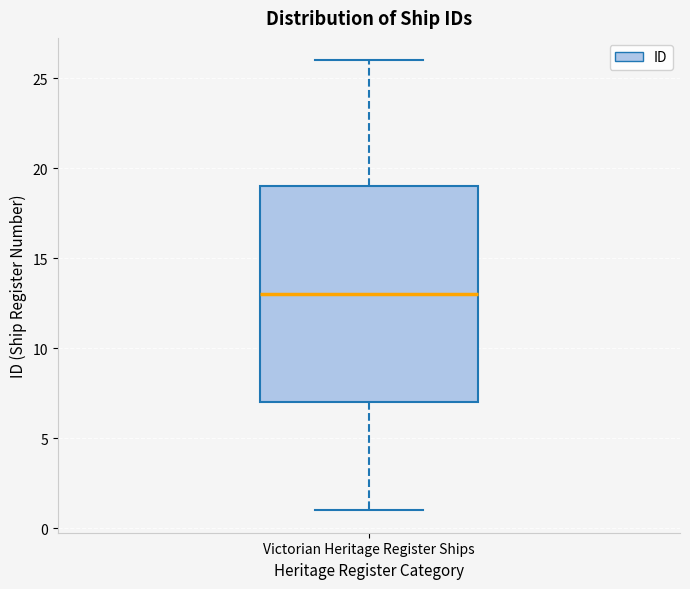

Where is the upper edge of the box for Victorian Heritage Register Ships on the y-axis? The values are not printed on the chart, so give them approximately, as read against the axis.

19